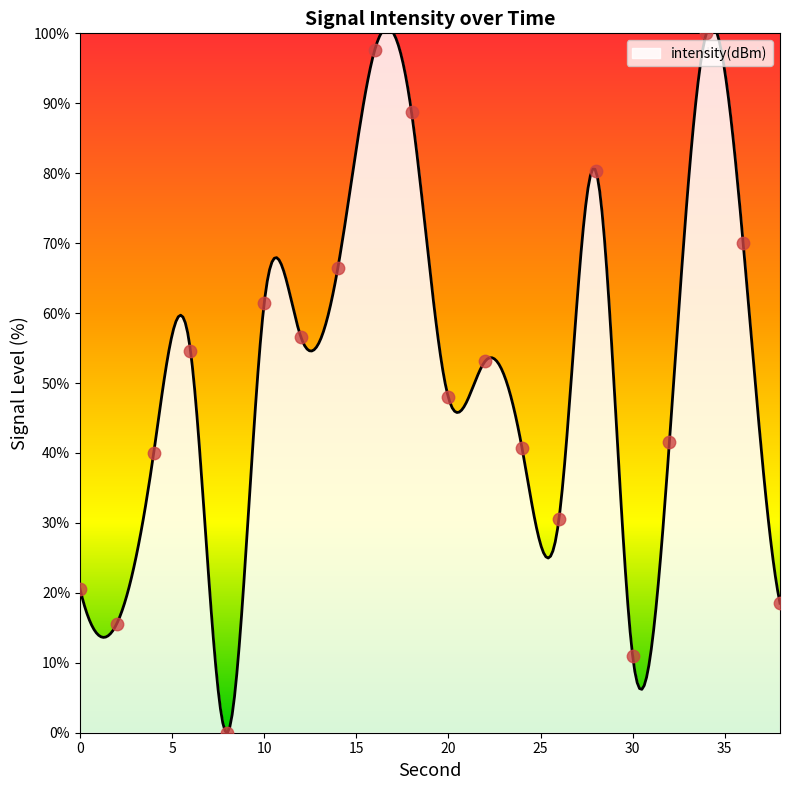

What is the ratio of the value at 26 to the value at 4?

0.8